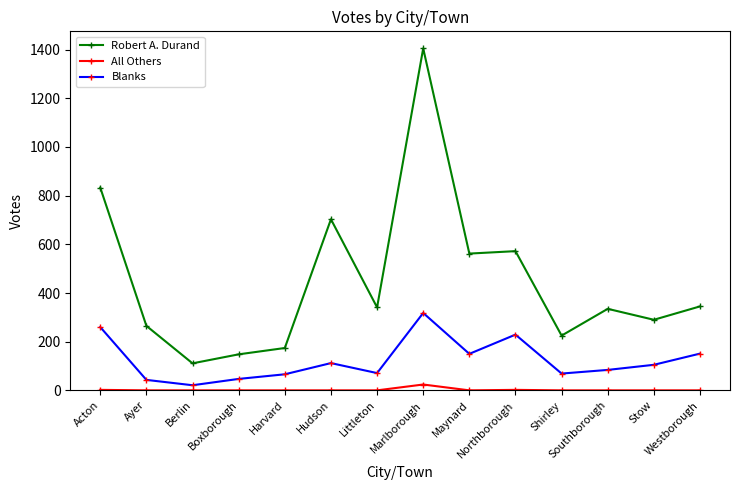

What is the maximum value shown in the chart?

1405